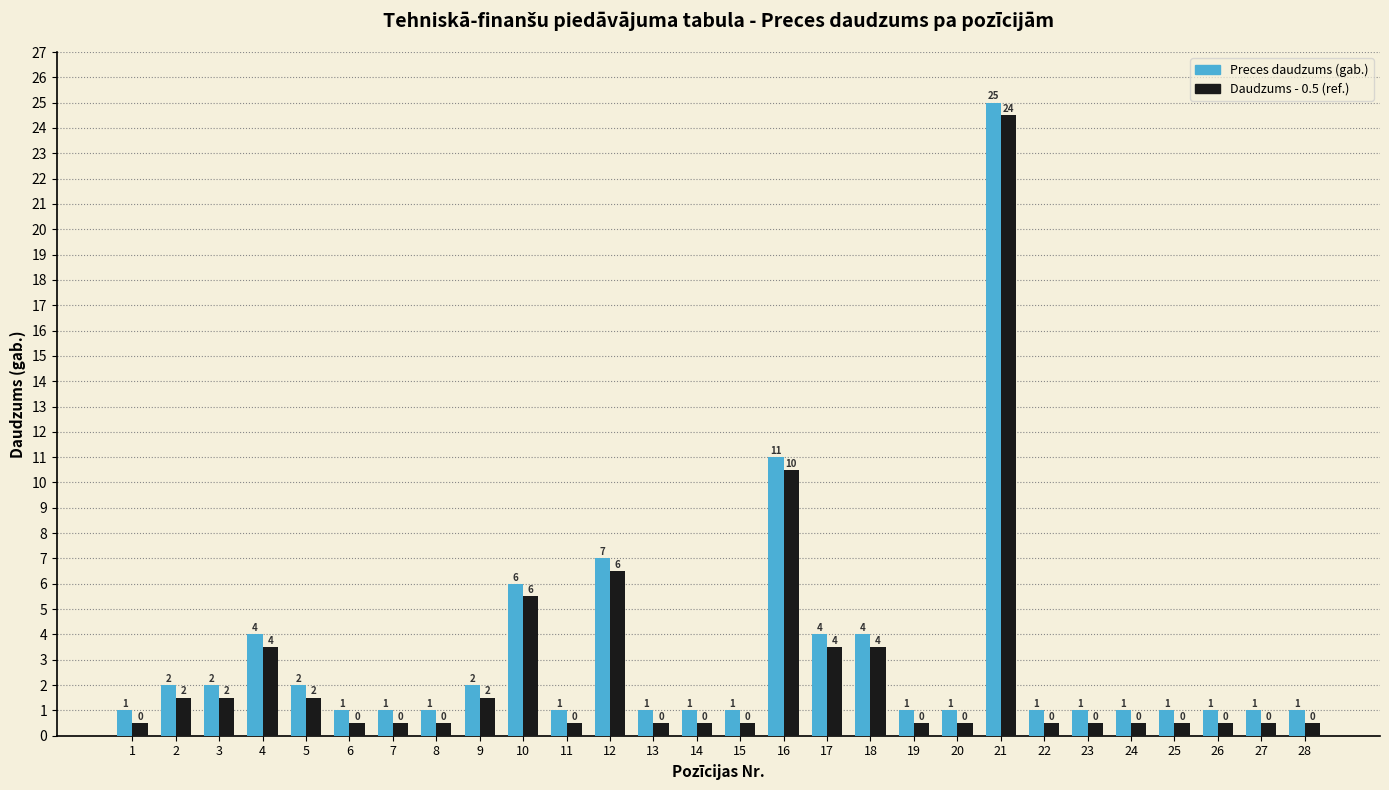

At which category is the sum across all series the highest?

21